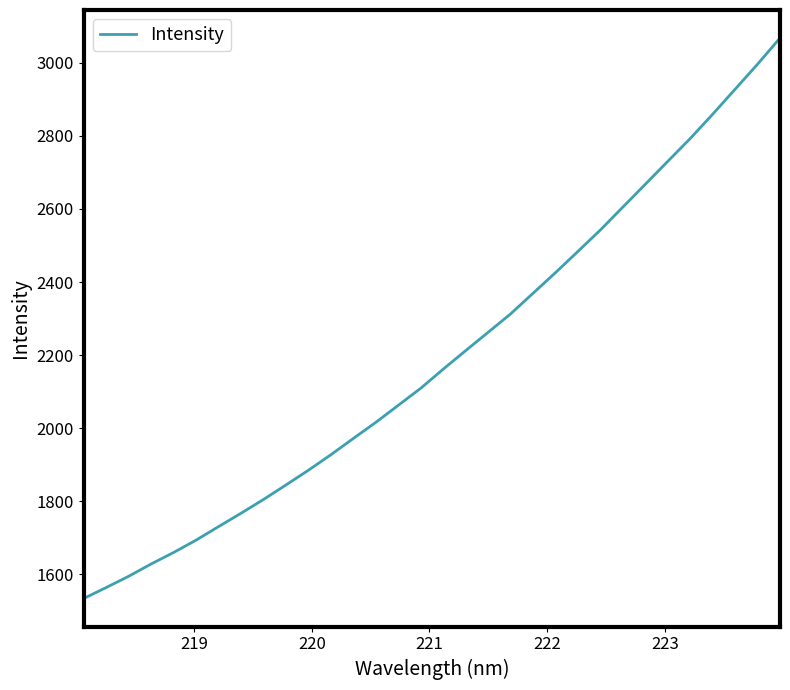

What is the greatest value displayed?

3068.3